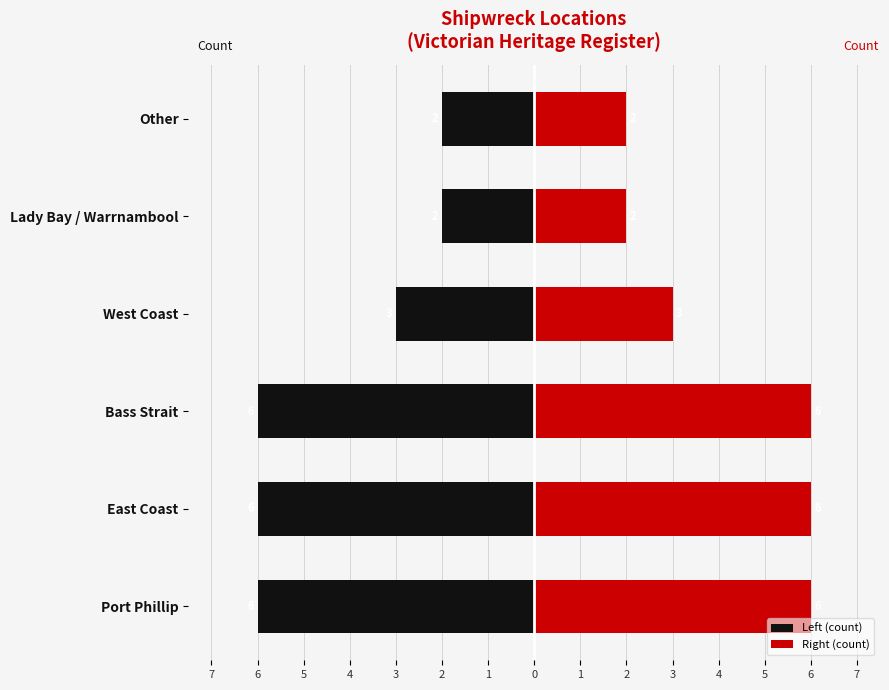

Reading left to right, what are all the values shown in this chart?

Left (count): -6	-6	-6	-3	-2	-2
Right (count): 6	6	6	3	2	2